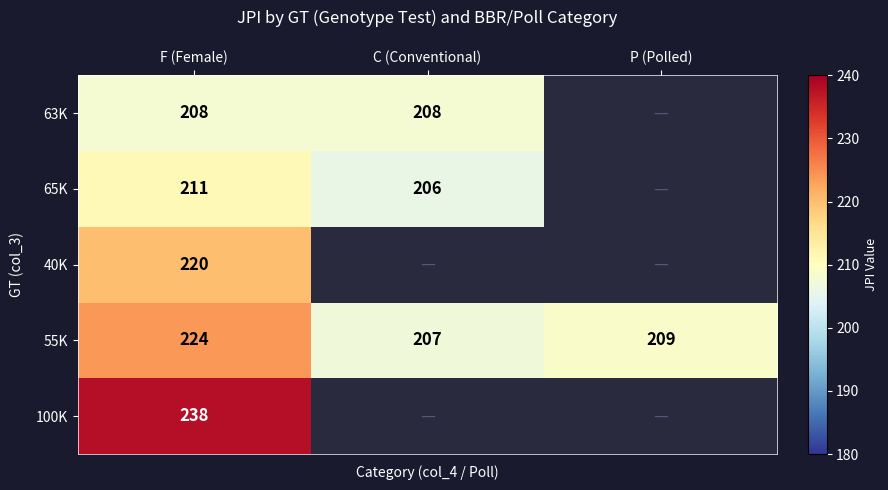

Is it true that 55K equals 224 at F (Female)?

True